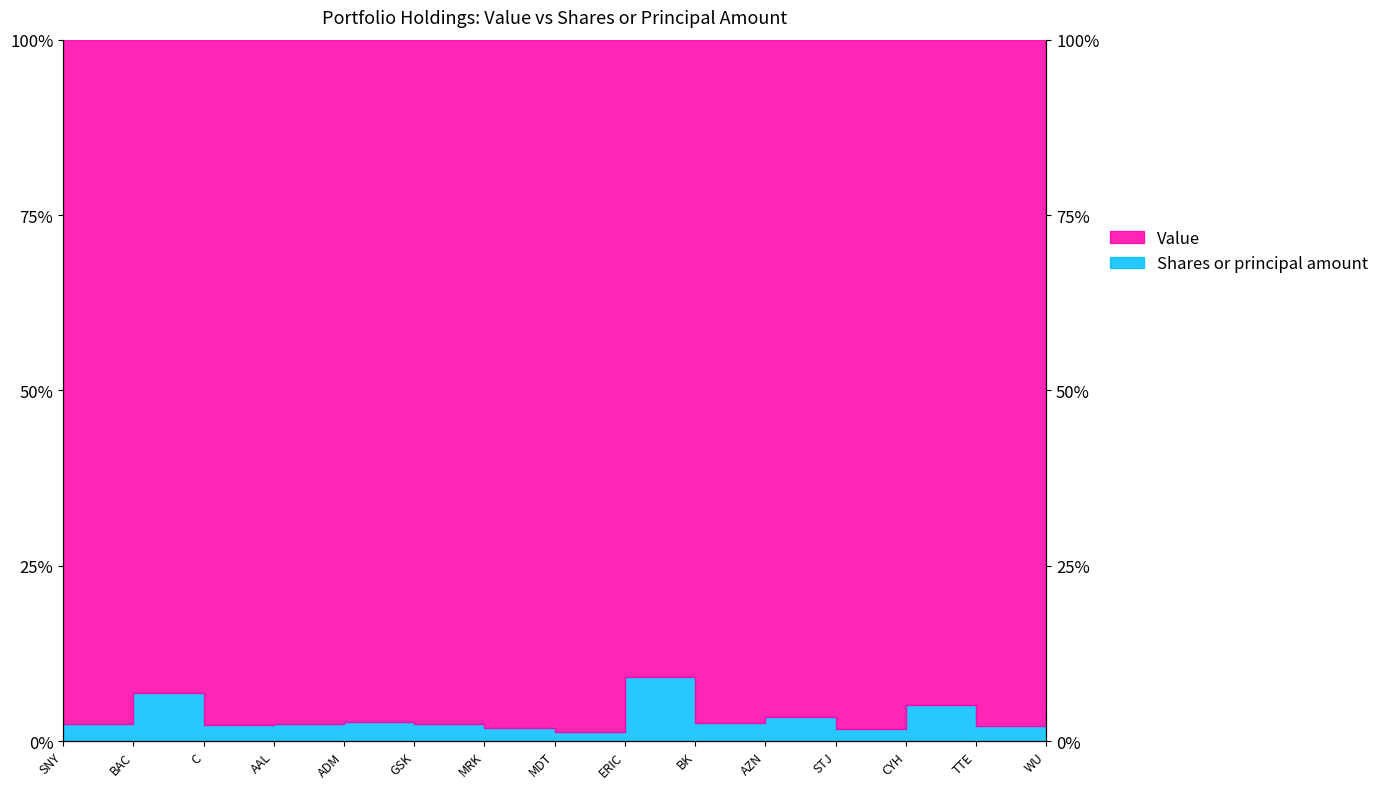

What is the average value?

3.4